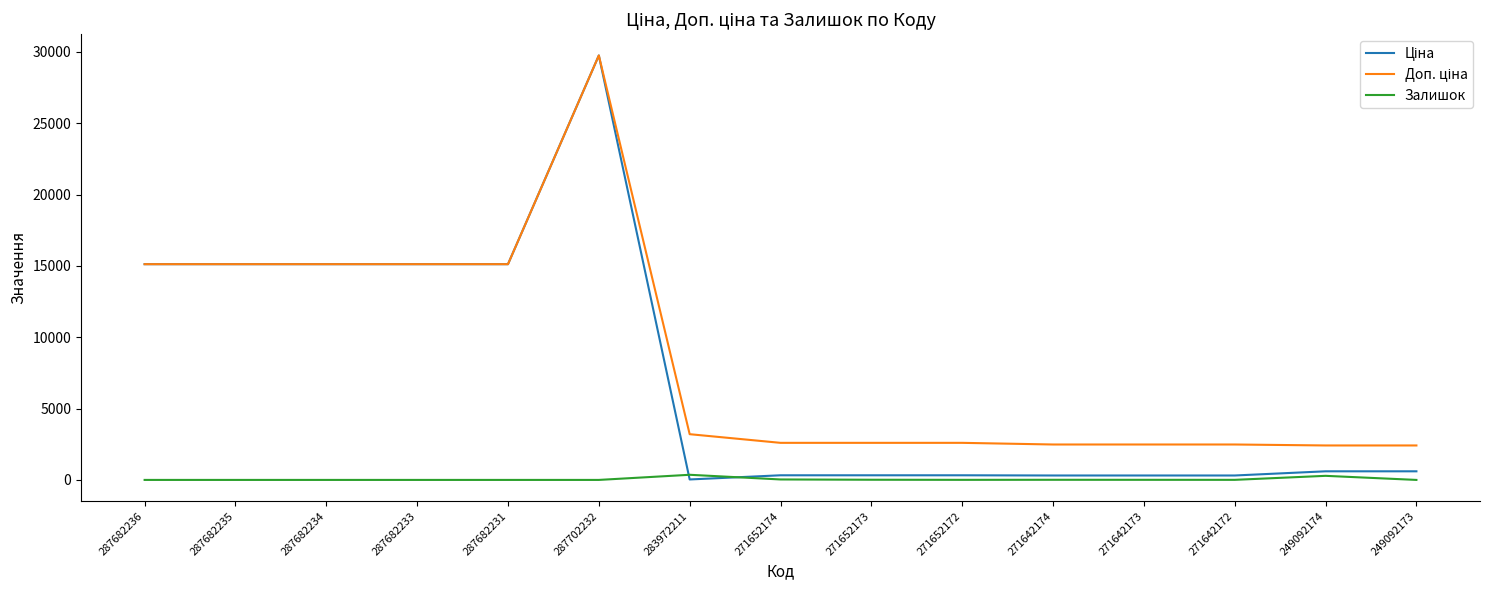

What is the sum of all Залишок values?

716.0